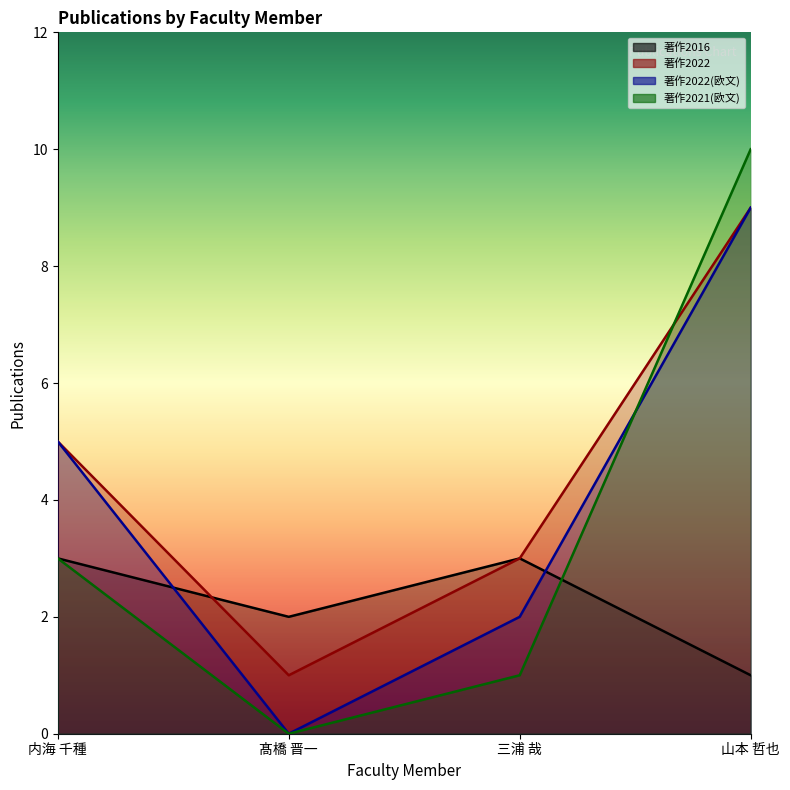

What is the sum of the 著作2021(欧文) values at 山本 哲也 and 三浦 哉?

11